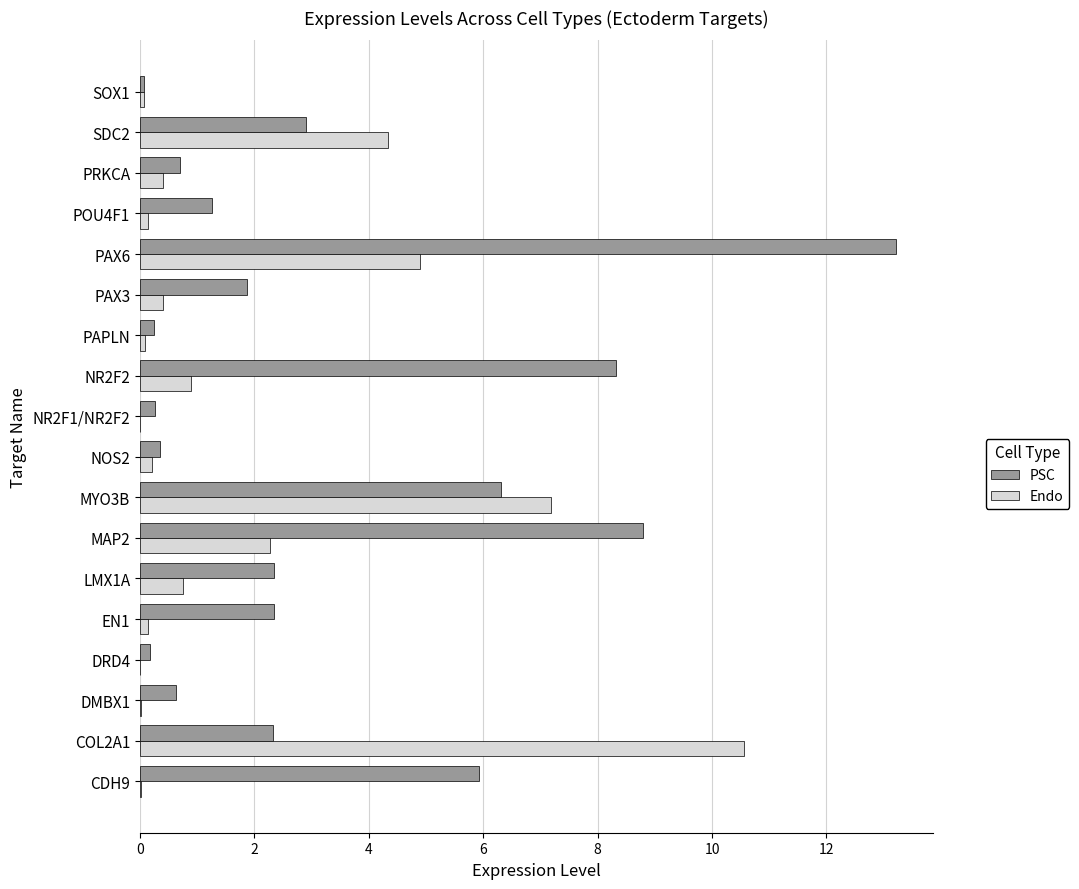

Which category has the highest value across all series?

PAX6